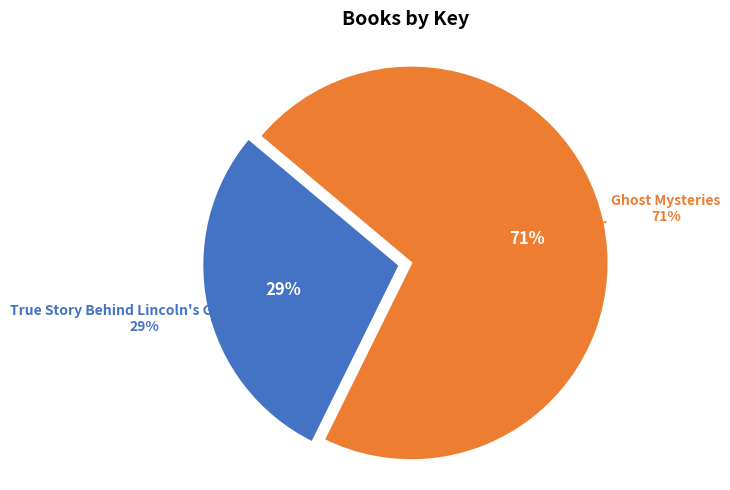

Count the number of slices in the pie.

2